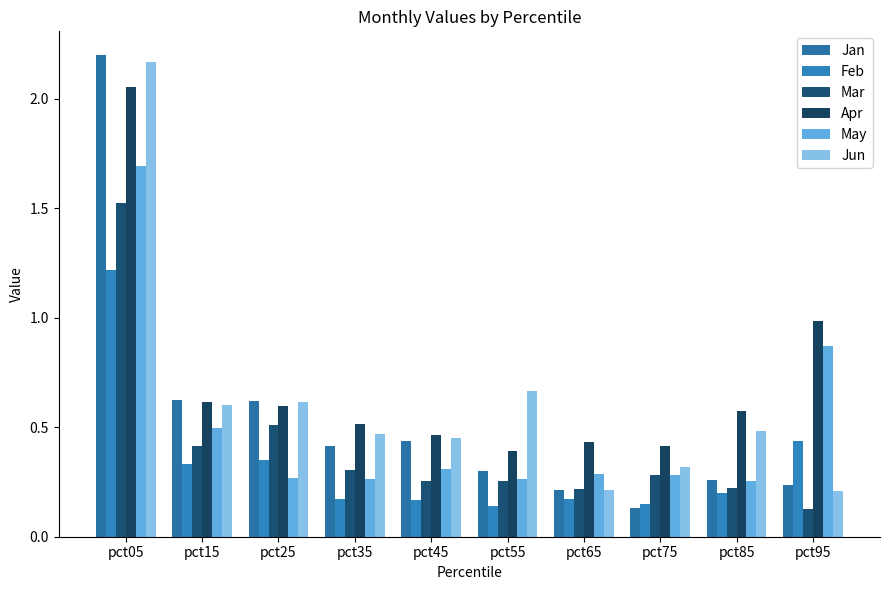

Between pct35 and pct25, which is larger?

pct25